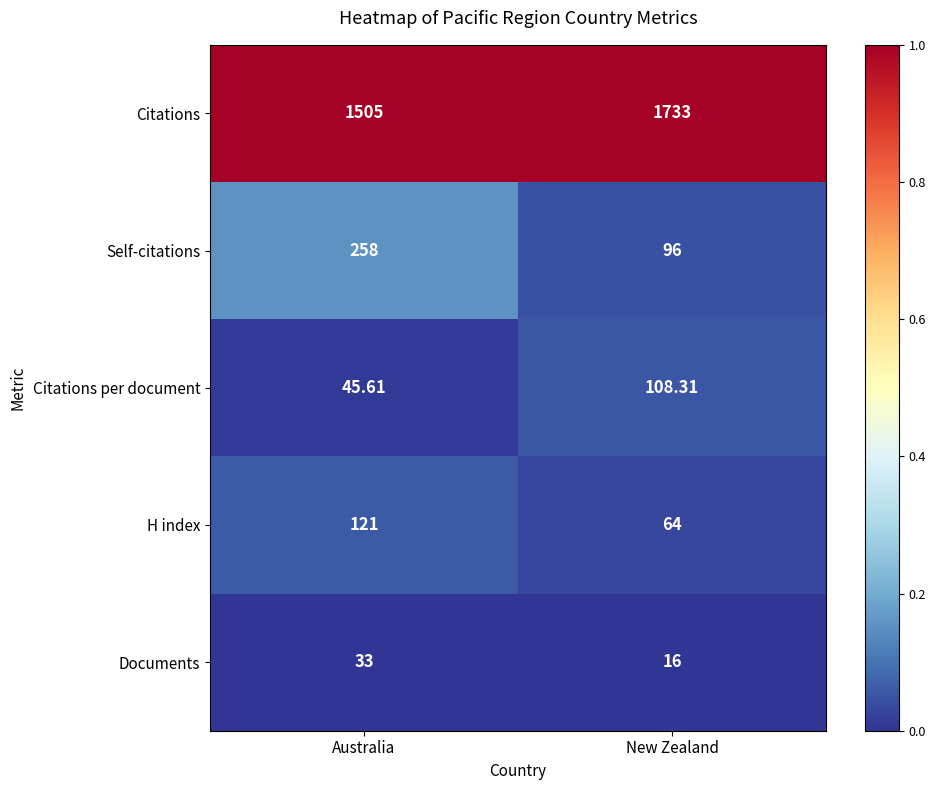

At which label does Citations per document first exceed 108?

New Zealand